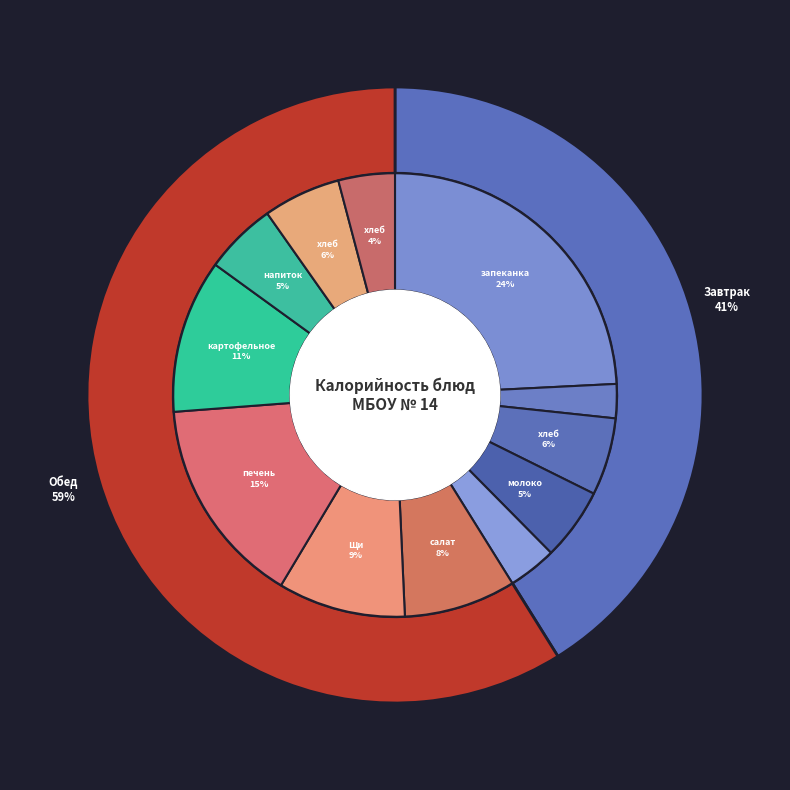

The яблоко slice represents 4% of the pie. True or false?

True